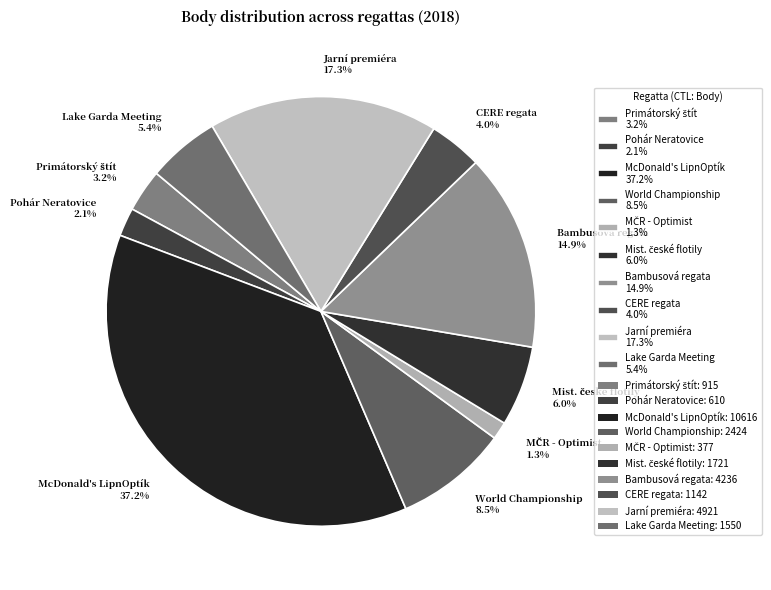

Which slice is the largest?

McDonald's LipnOptík 37.2%